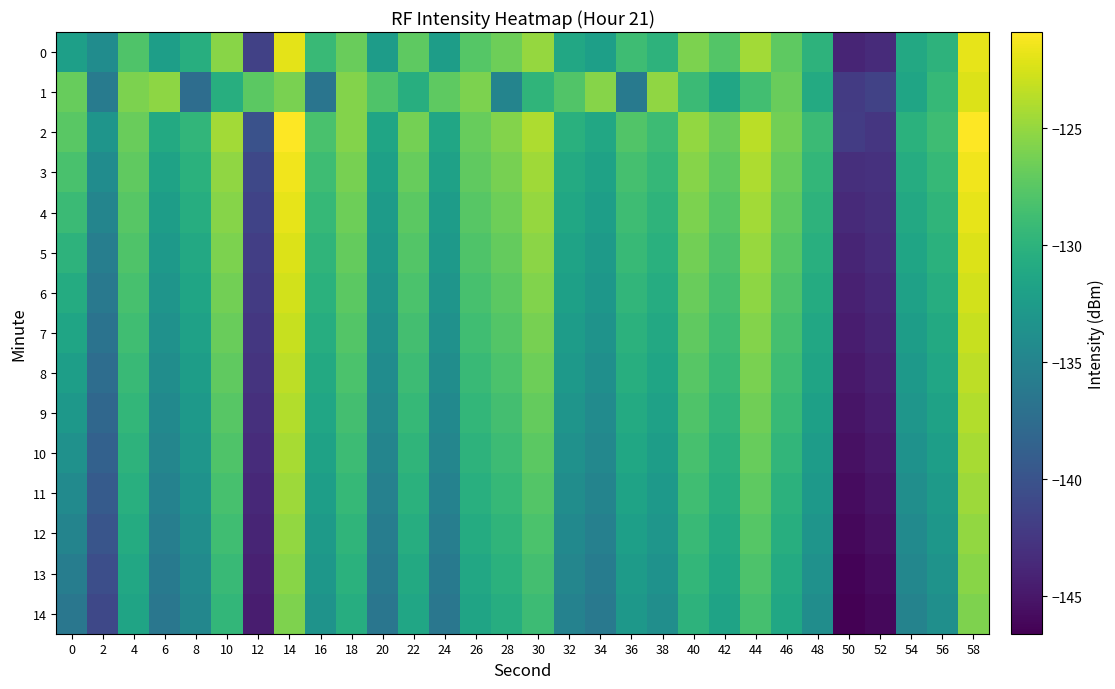

Rank the series by their maximum value, from lowest to highest.

14, 13, 12, 11, 10, 9, 8, 7, 6, 1, 5, 4, 0, 3, 2